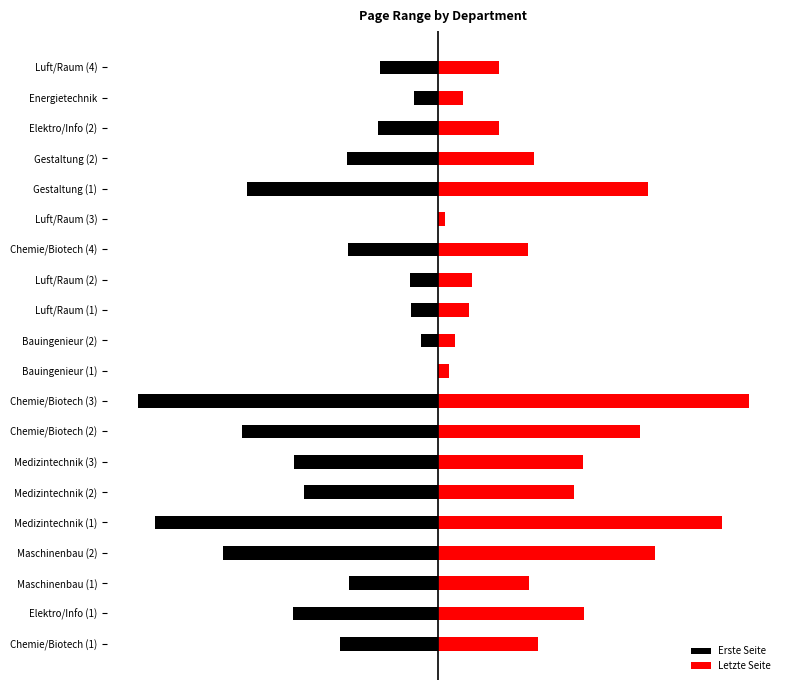

Does the chart contain any negative values?

Yes